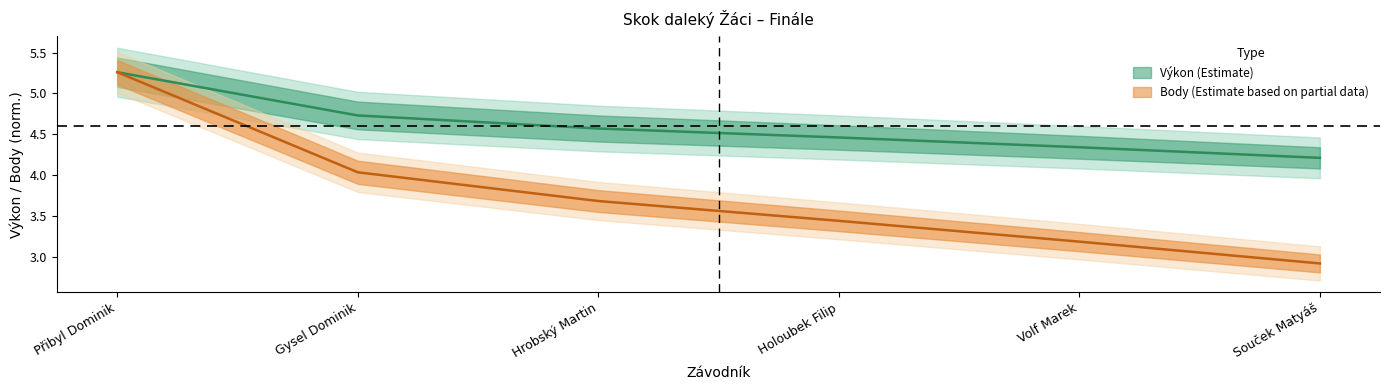

What is the value of the Body point at the 1st from the left?

5.3